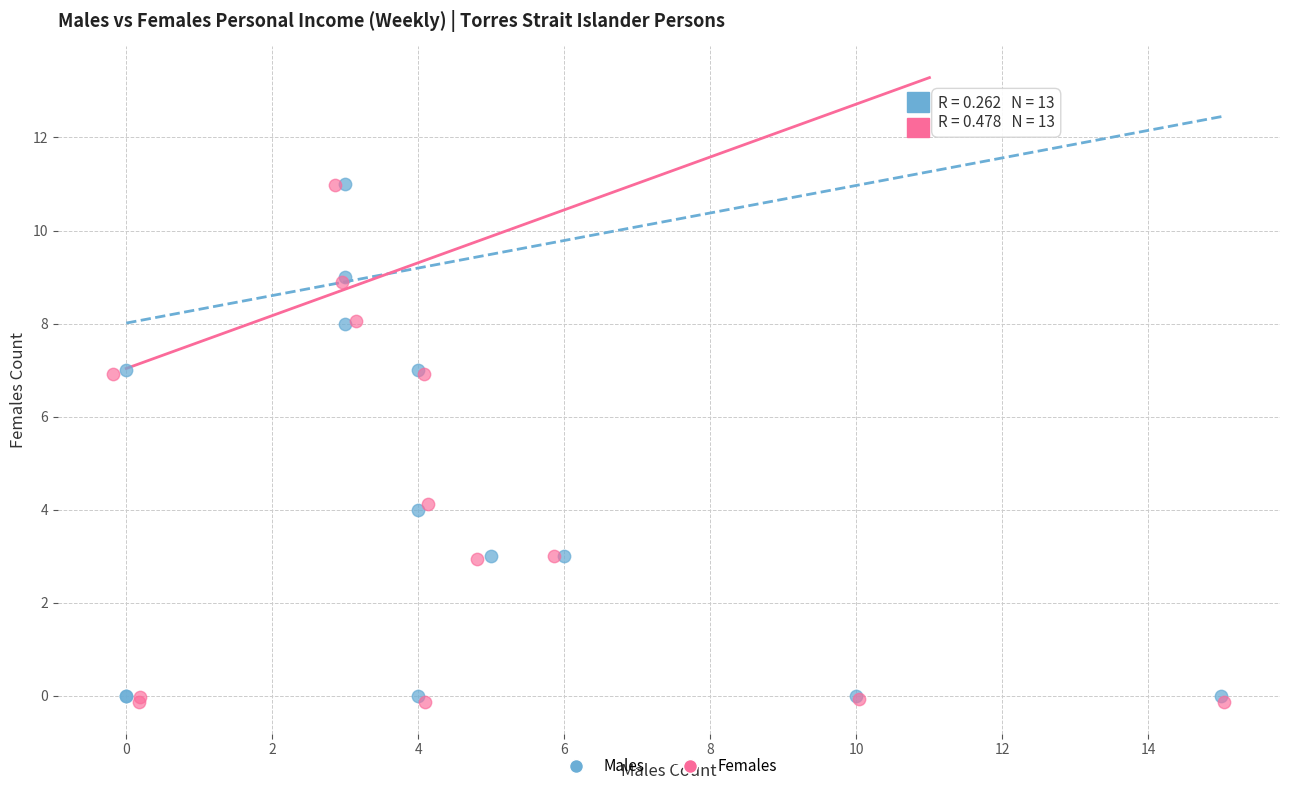

Which series has the largest Y range (max minus min)?

Females